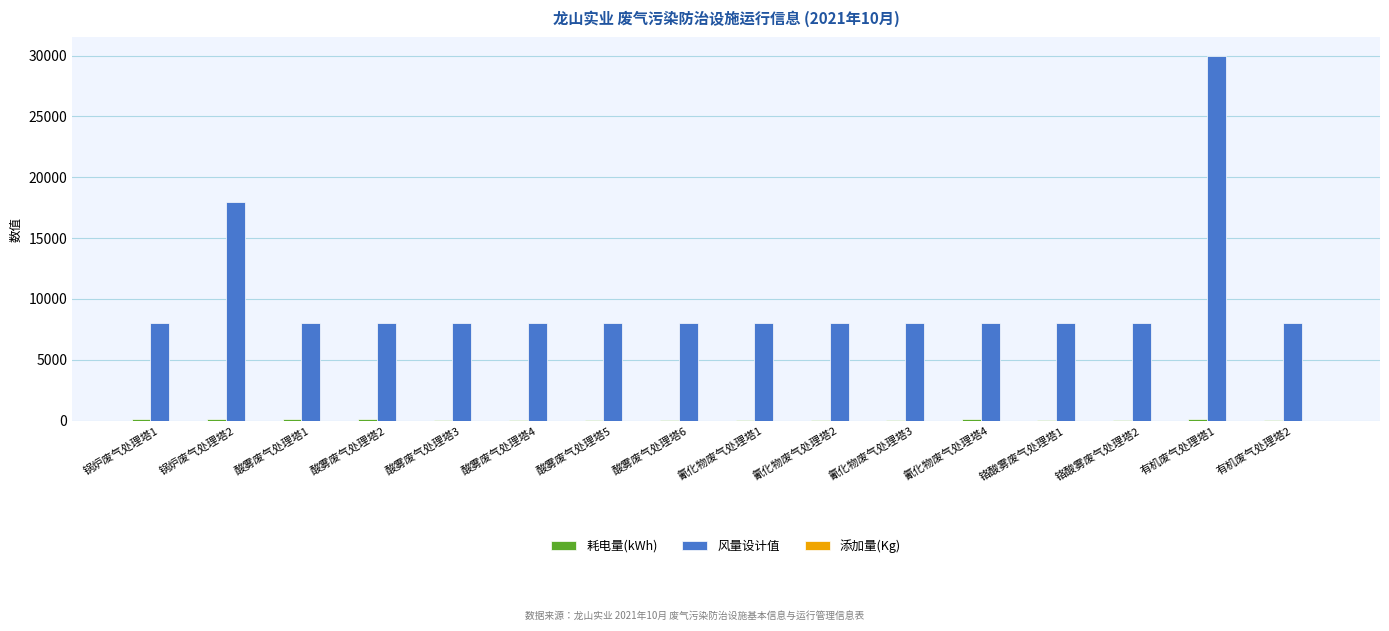

The value of 风量设计值 at 酸雾废气处理塔1 is 1890.9. True or false?

False